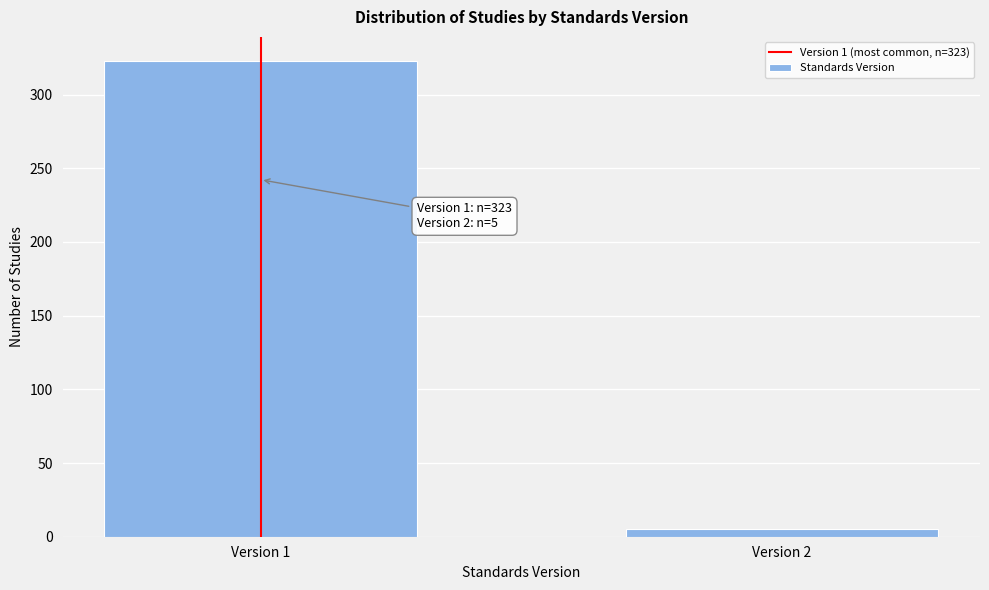

Reading left to right, what are all the values shown in this chart?

323	5